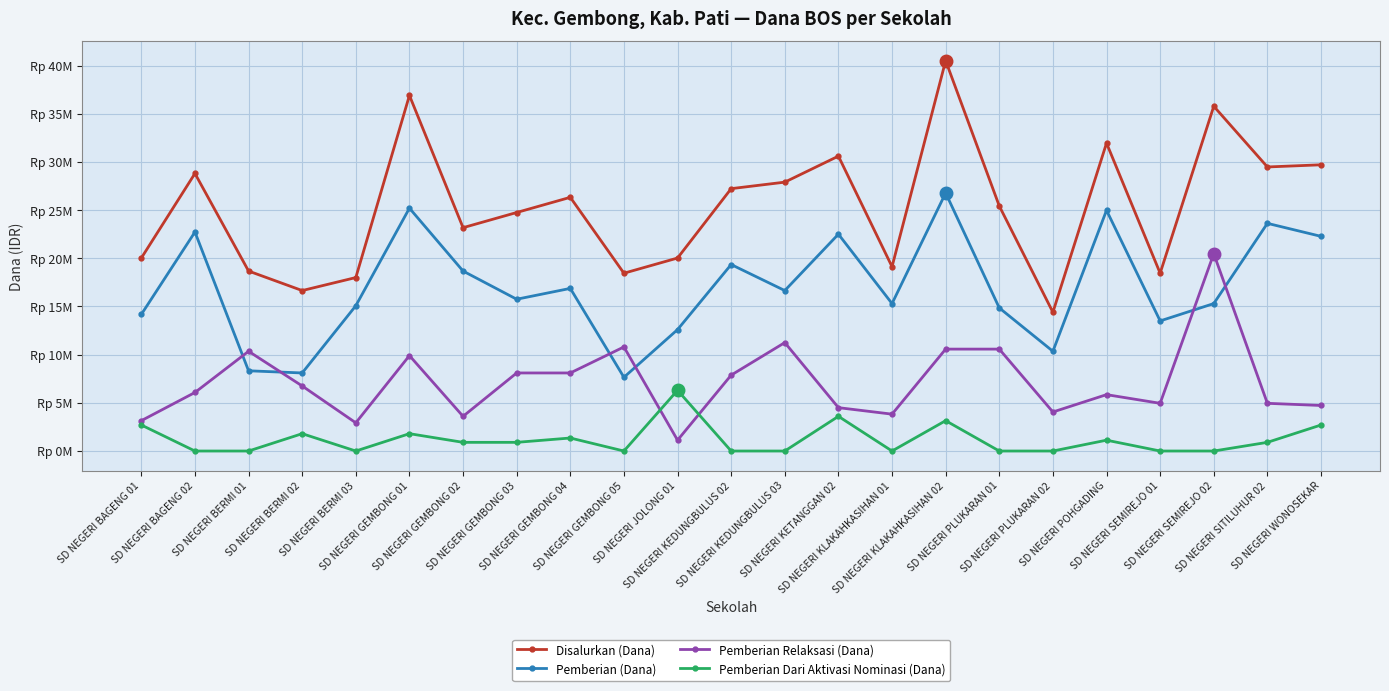

Is this an area chart (filled region under the line)?

No